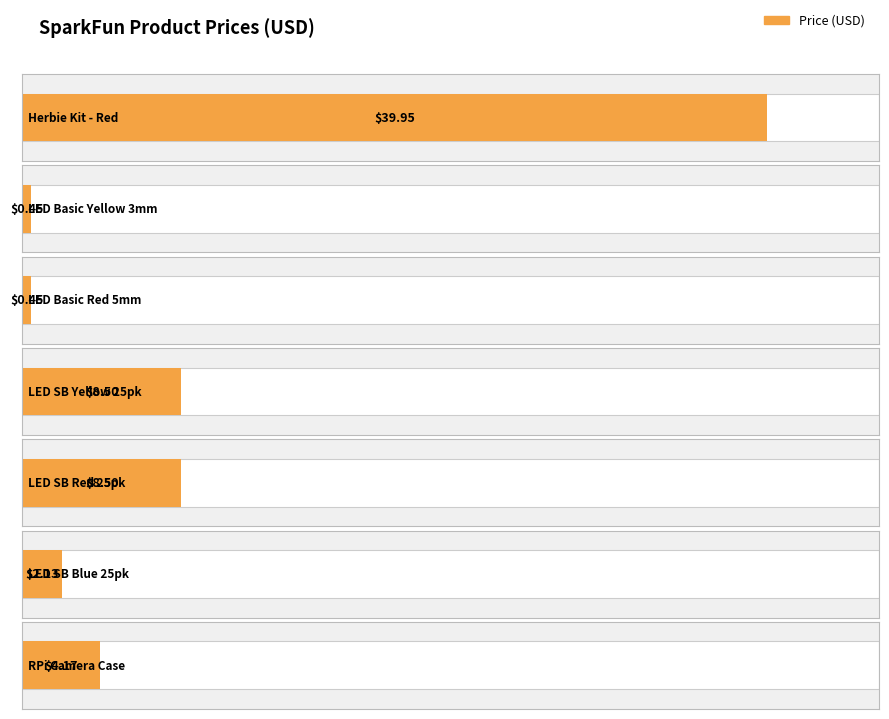

True or false: the data shows 2.7 at COM-09660.

False